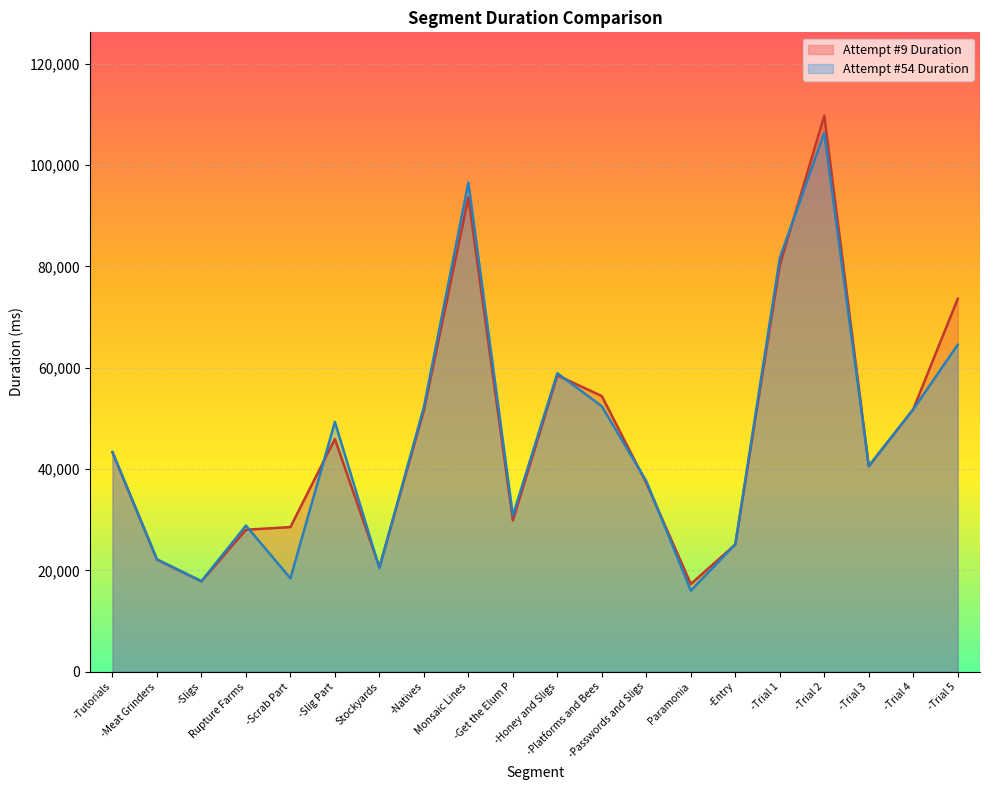

Where is the first local minimum for Attempt #9 Duration?

-Sligs